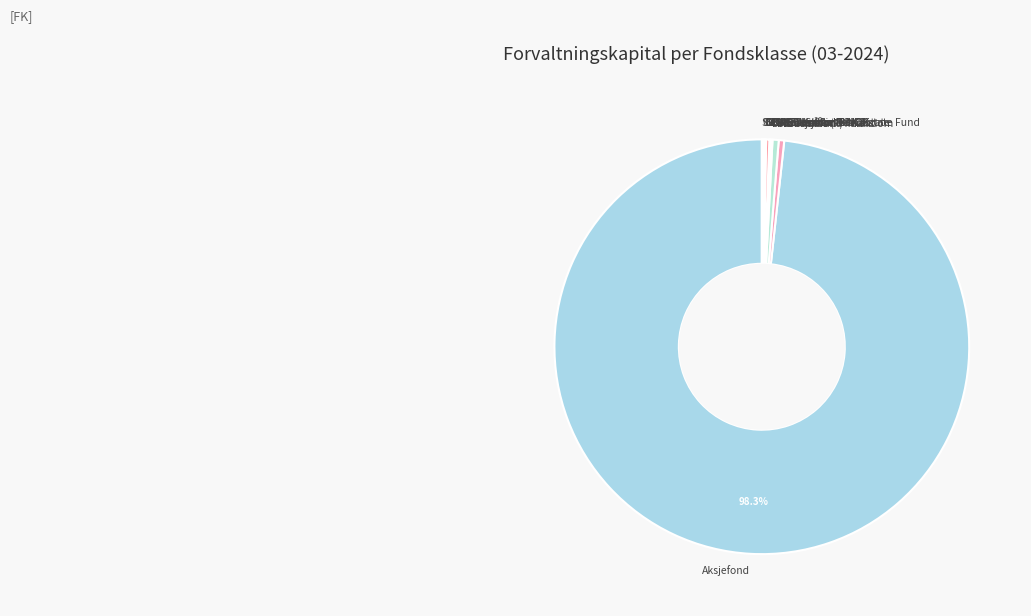

Is it true that Bransjefond - eiendom is 0% of the pie?

True